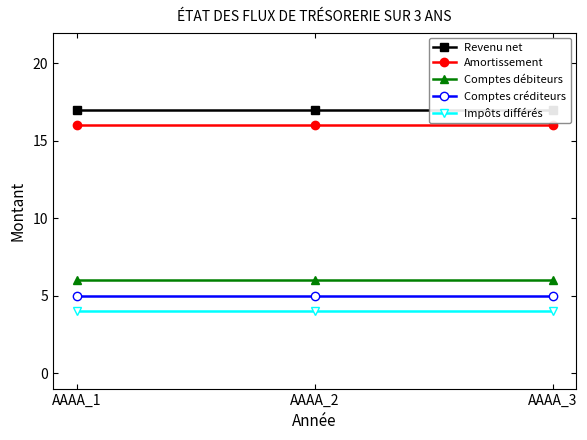

At which category does the chart reach its minimum across all series?

AAAA_1